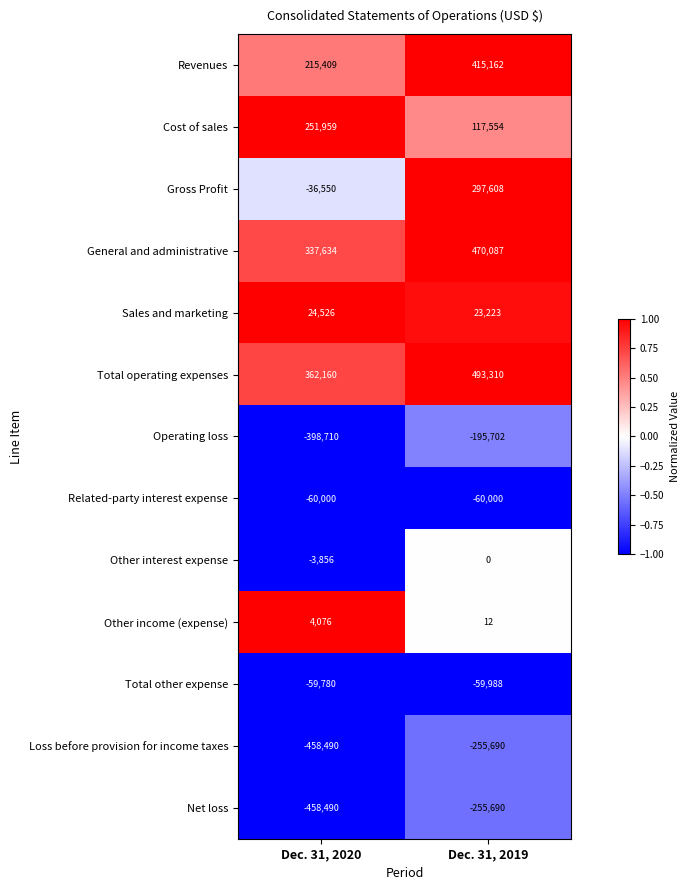

Is it true that Other interest expense equals -2462 at Dec. 31, 2020?

False